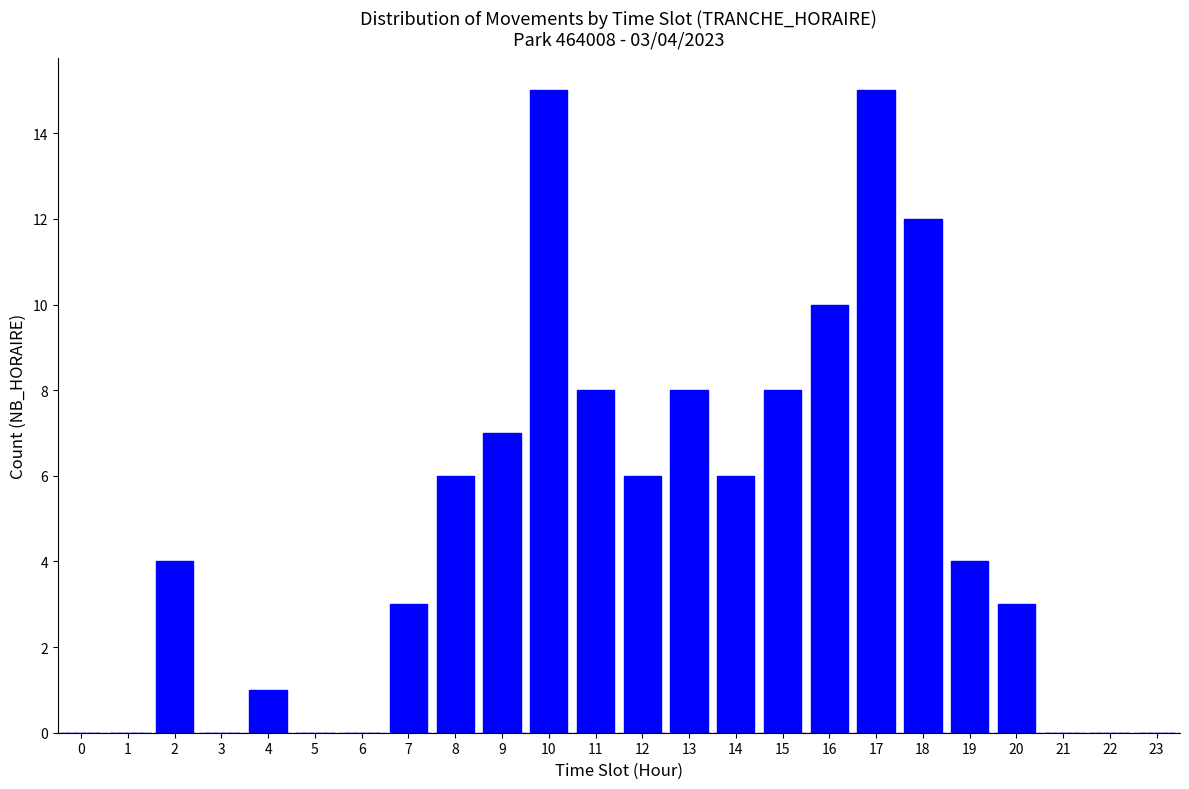

Reading left to right, what are all the values shown in this chart?

0=0	1=0	2=4	3=0	4=1	5=0	6=0	7=3	8=6	9=7	10=15	11=8	12=6	13=8	14=6	15=8	16=10	17=15	18=12	19=4	20=3	21=0	22=0	23=0